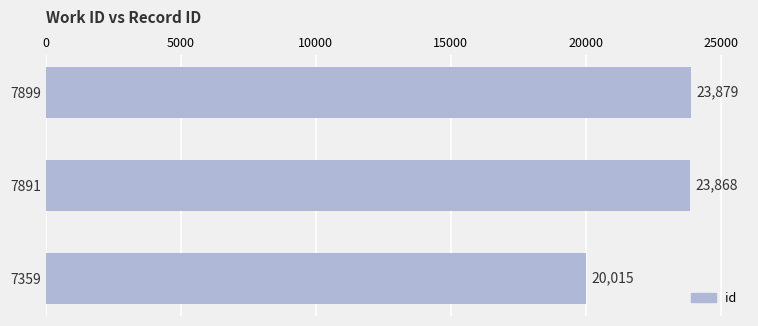

Which label corresponds to the largest value in the chart?

7899